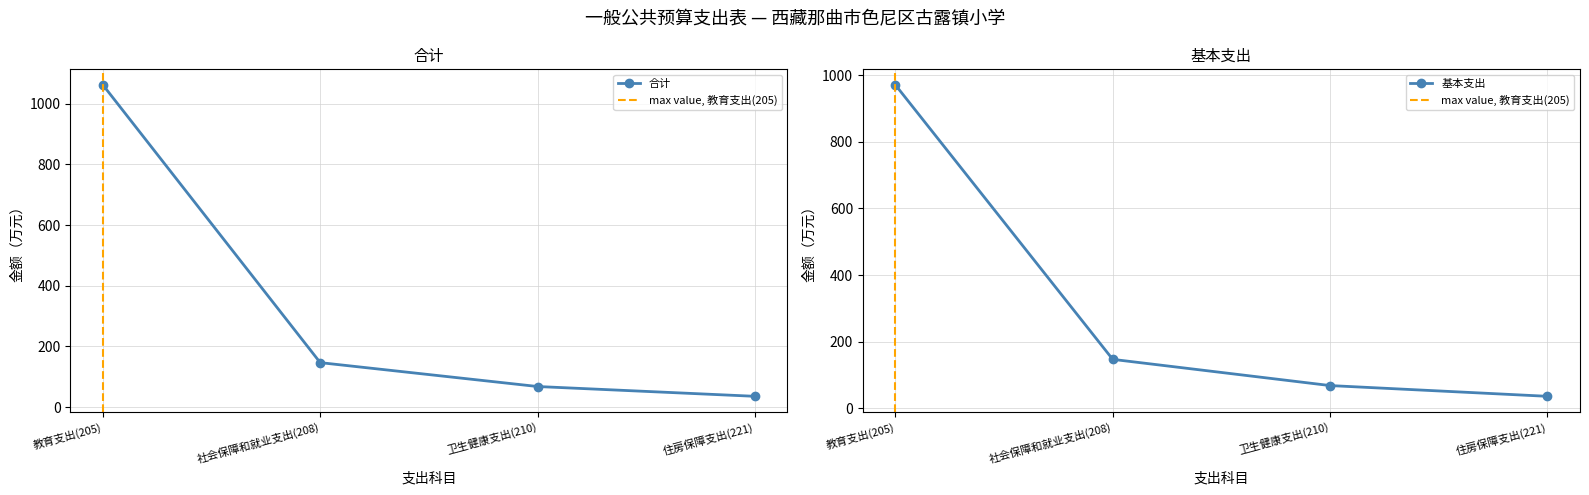

At which label does 基本支出 first exceed 146?

教育支出(205)